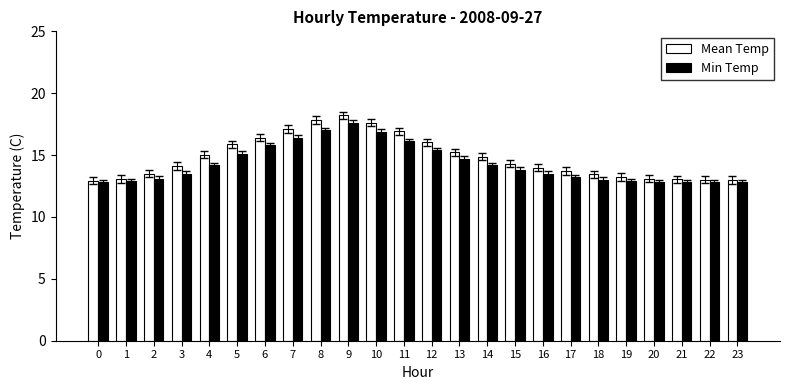

What is the total value across all series at 8?

34.9